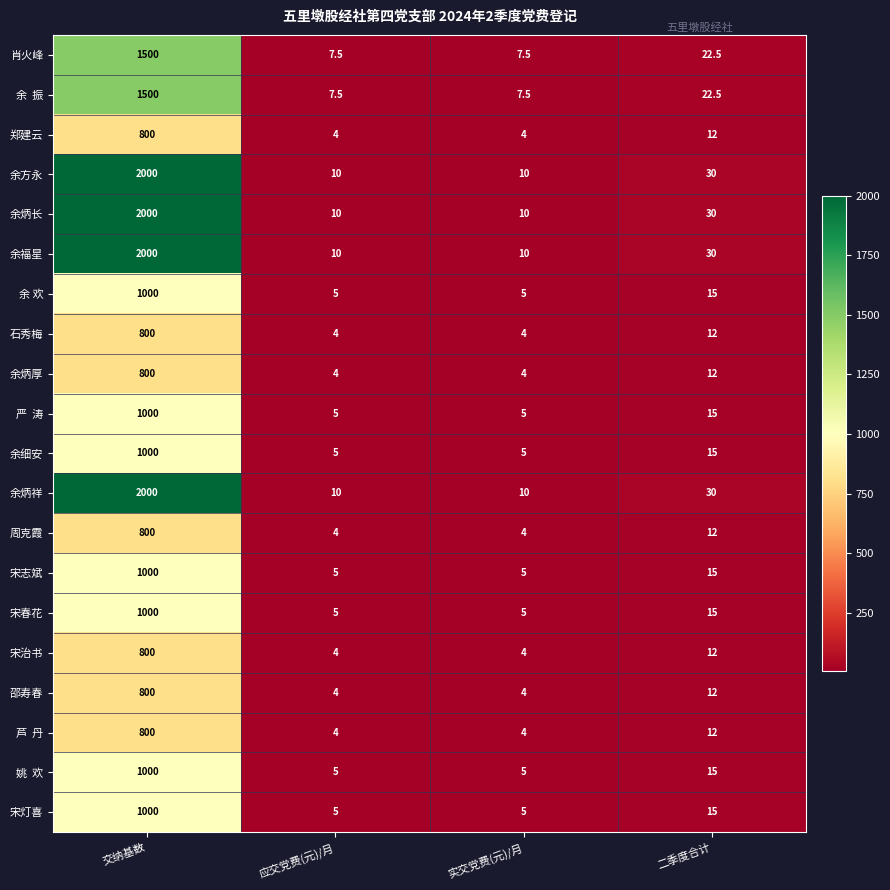

True or false: 邵寿春 has a value of 4.0 at 实交党费(元)/月.

True